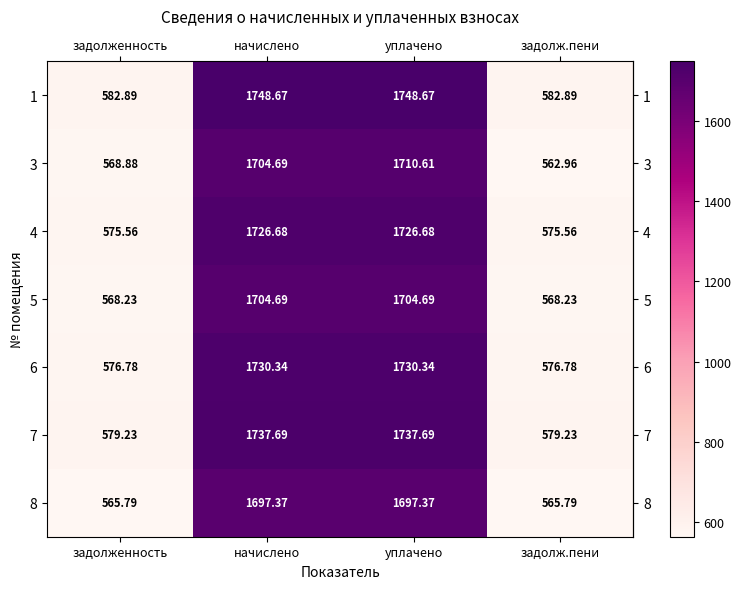

At how many categories does at least one series exceed 1653?

2